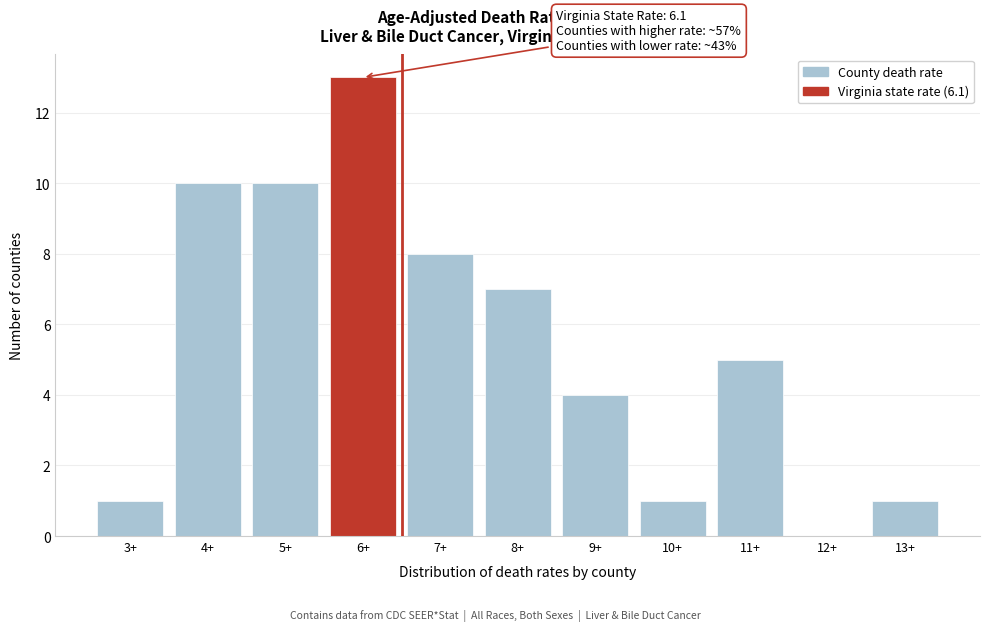

Reading left to right, extract all data points from this chart.

3+=1	4+=10	5+=10	6+=13	7+=8	8+=7	9+=4	10+=1	11+=5	12+=0	13+=1